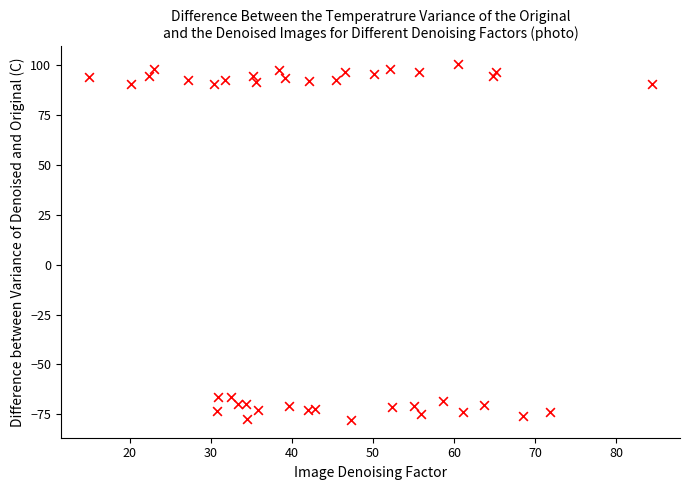

What is the range of X values (max minus min)?

69.4